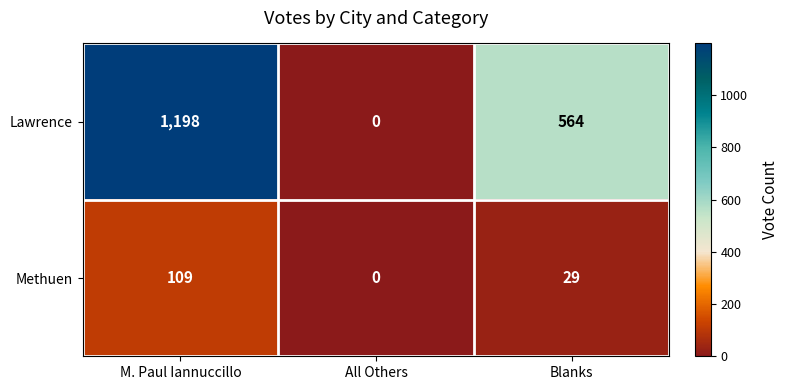

The value of Lawrence at M. Paul Iannuccillo is 1198. True or false?

True